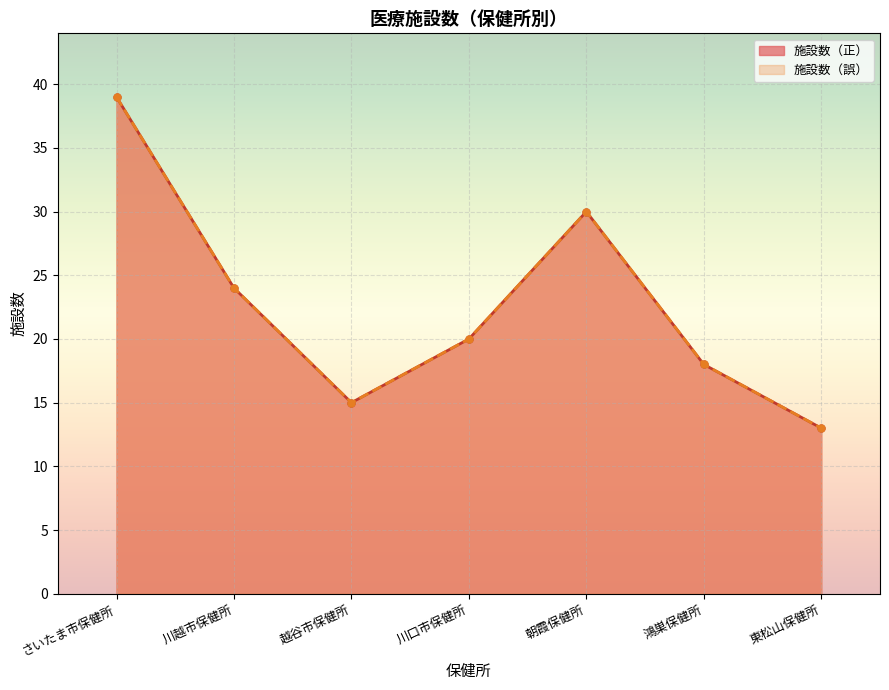

The 施設数（誤） series shows 30 at 朝霞保健所. True or false?

True